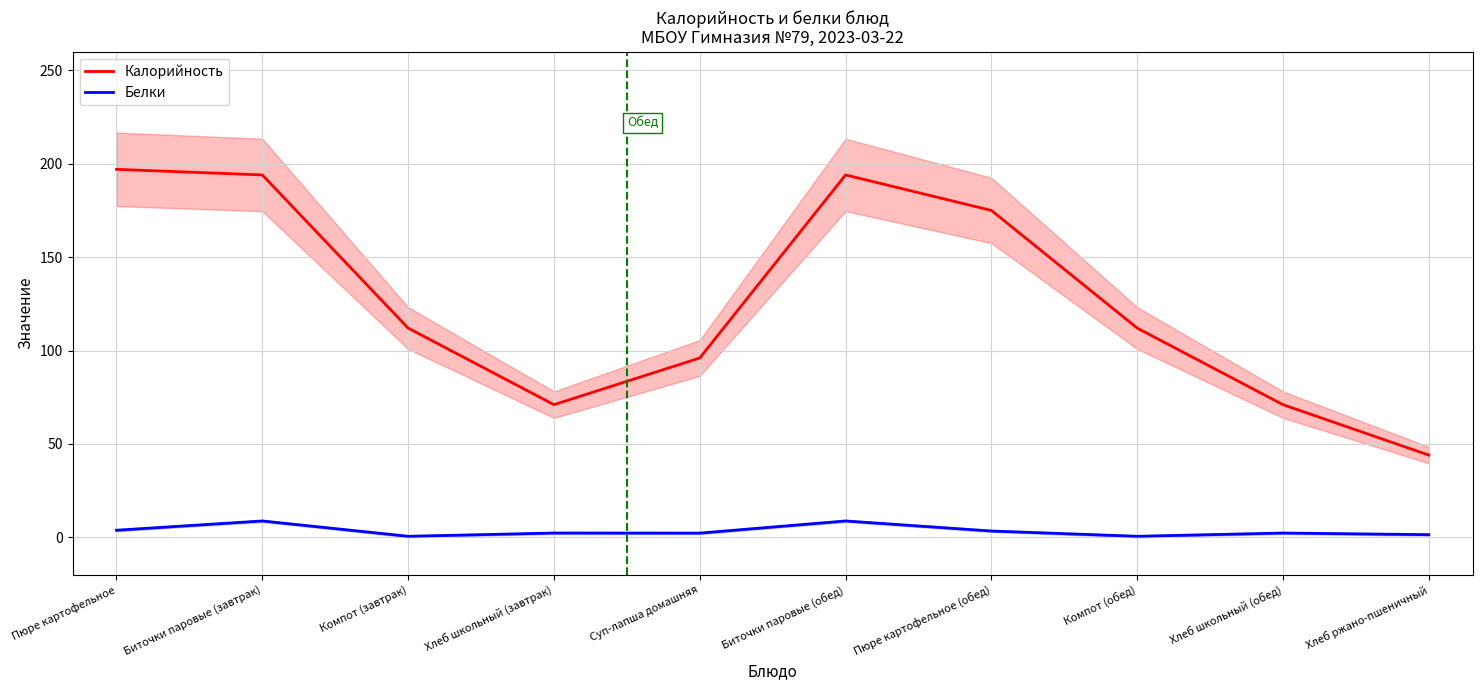

What are all the series names shown in the legend?

Калорийность, Белки